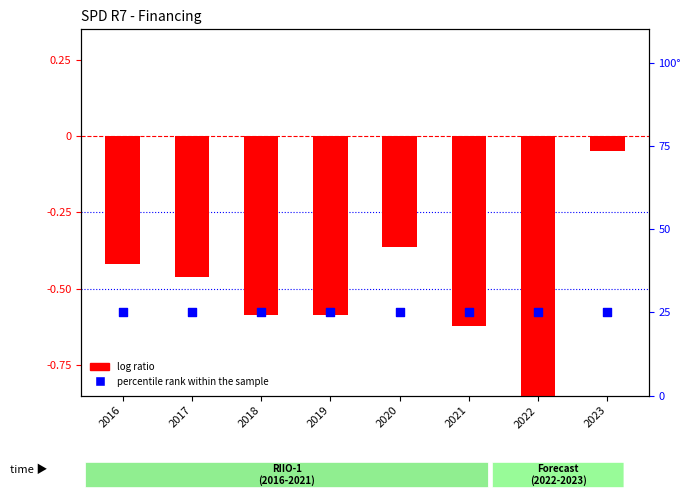

At which category is the sum across all series the highest?

2023